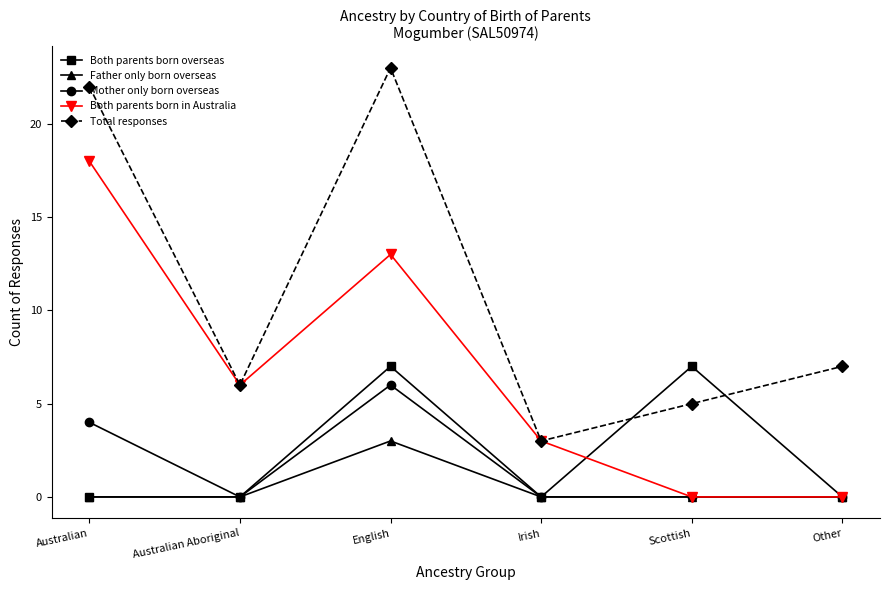

At which category does Father only born overseas reach its first local peak?

English